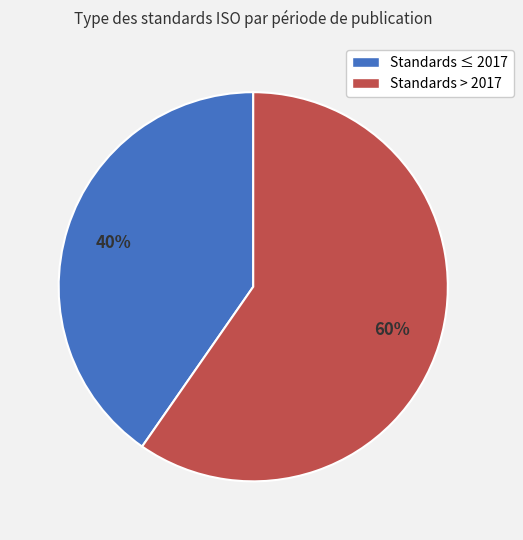

Is there any slice that represents more than half of the pie?

Yes